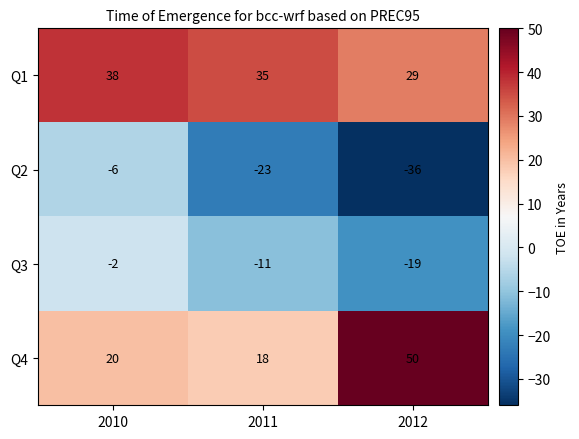

What is the total value across all series at 2010?

50